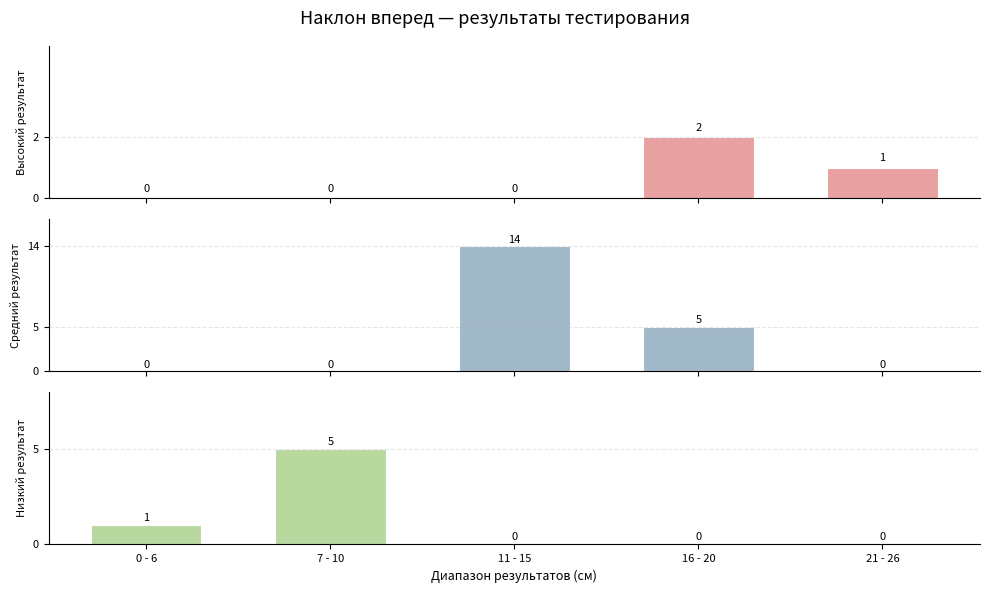

How many values in the Средний результат series exceed 0?

2